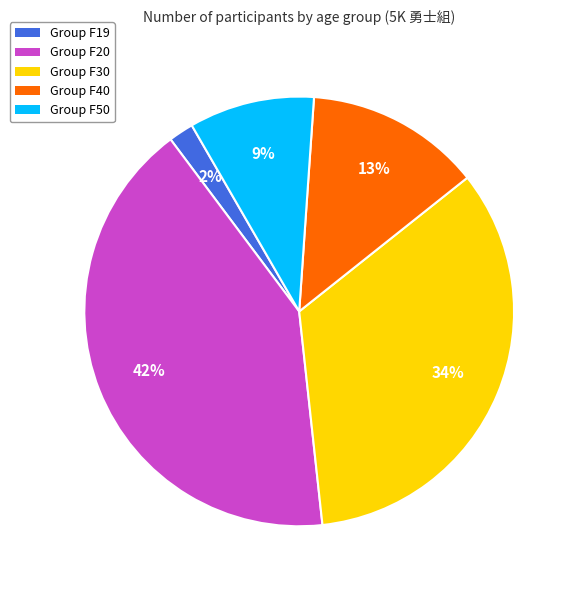

Rank the categories by value from lowest to highest.

Group F19, Group F50, Group F40, Group F30, Group F20